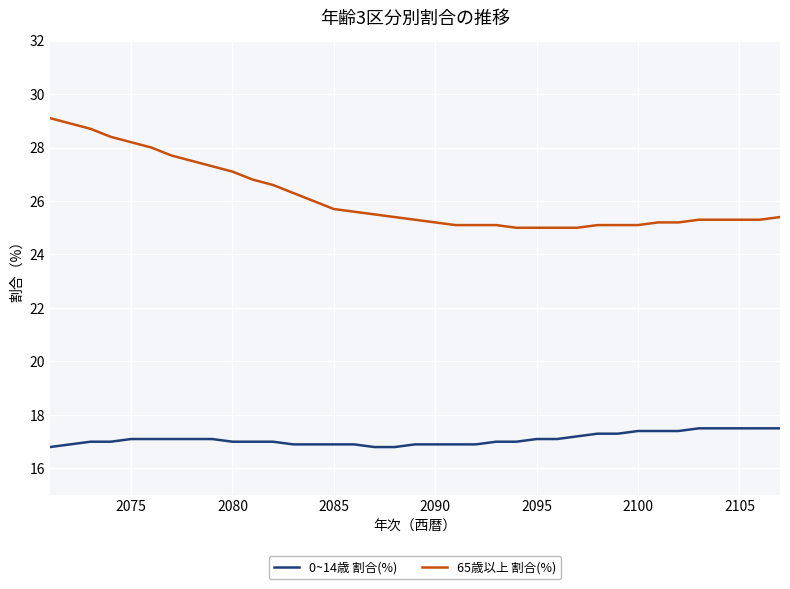

Which series has the largest total across all categories?

65歳以上 割合(%)